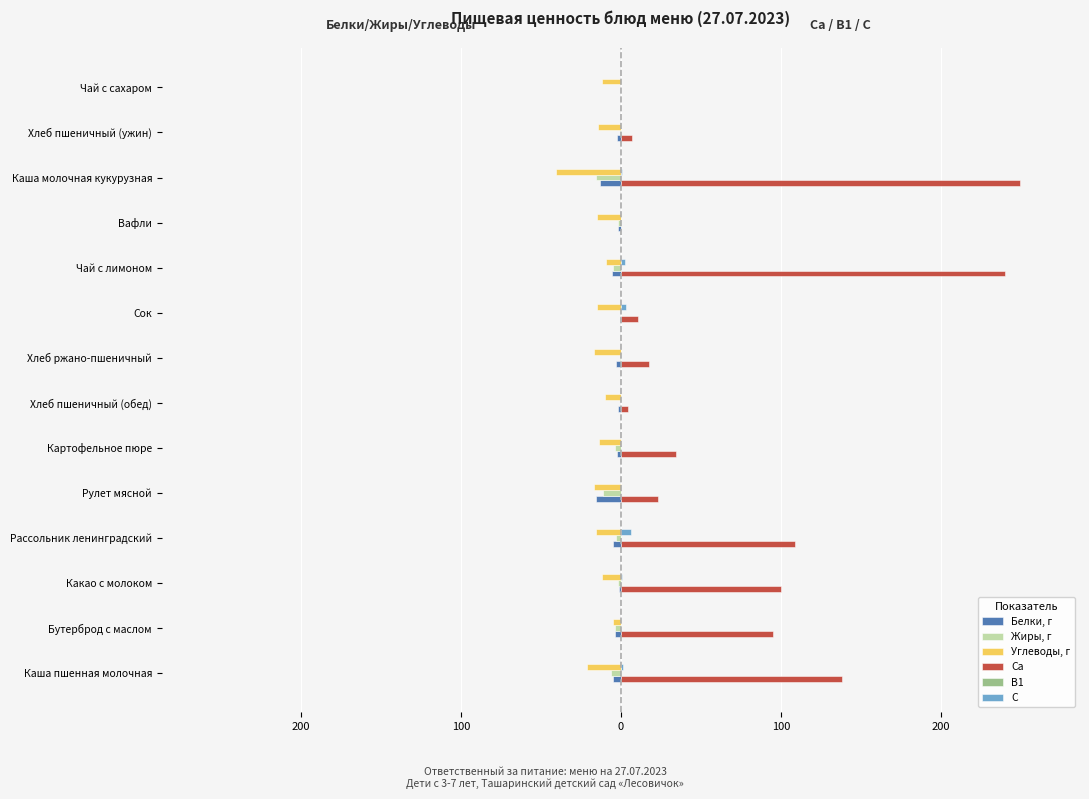

Does the chart contain any negative values?

Yes